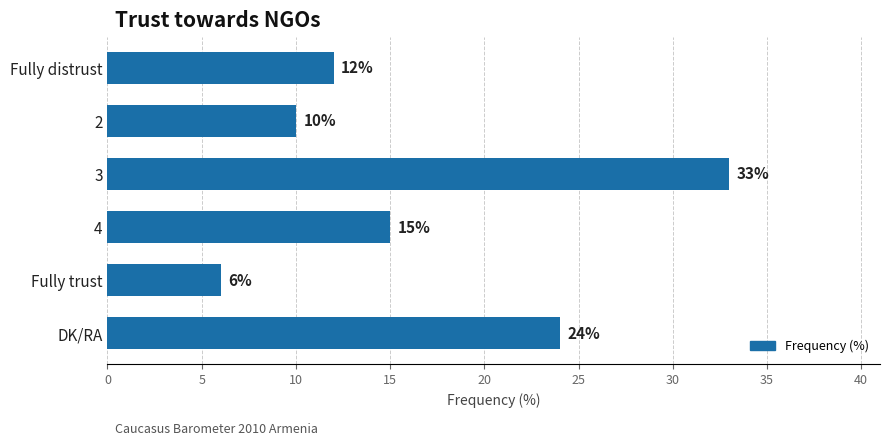

Are the bars grouped side by side (vs. stacked)?

No